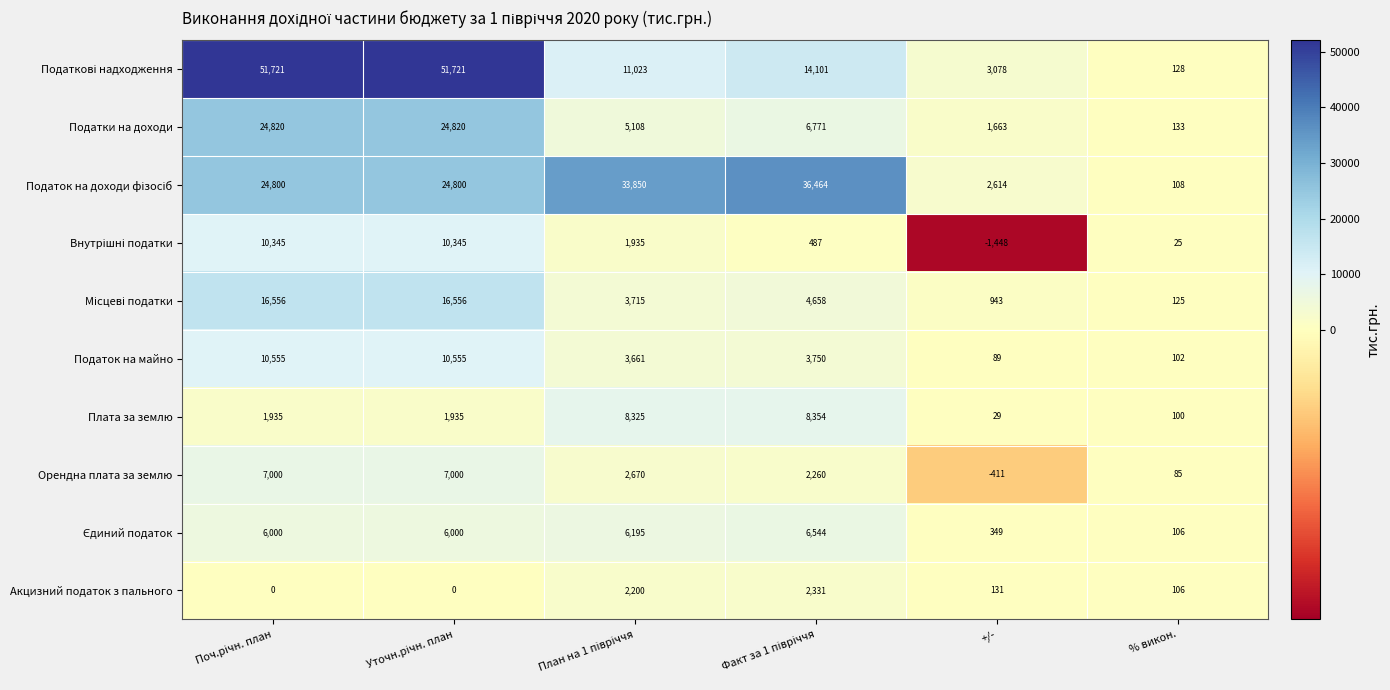

At how many categories does at least one series exceed 29345?

4